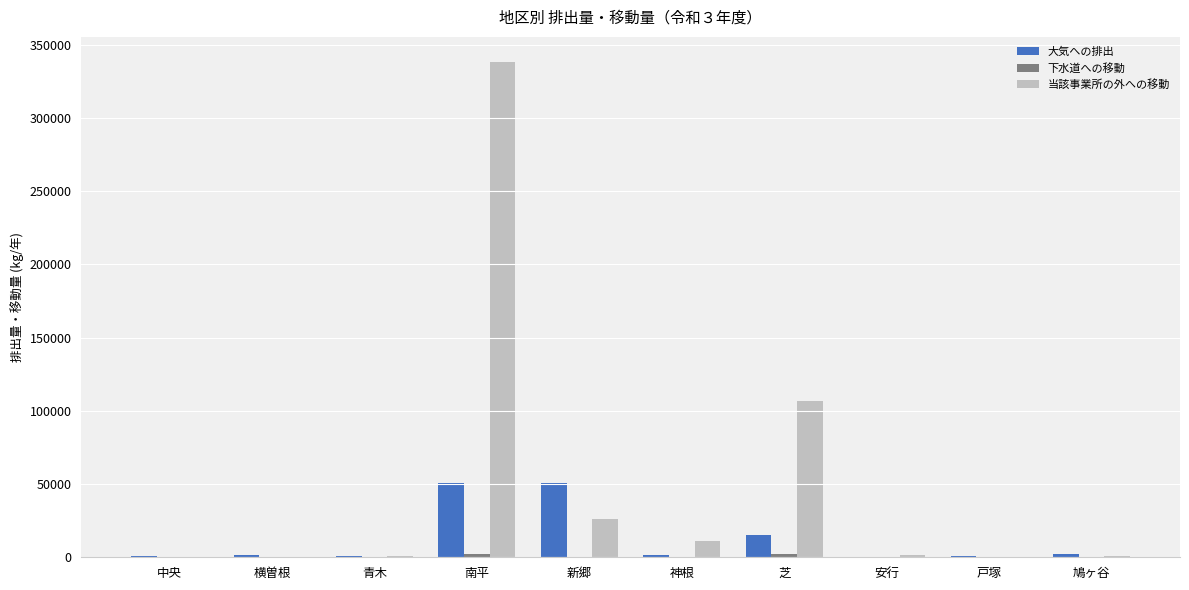

How many data points does each series have?

10